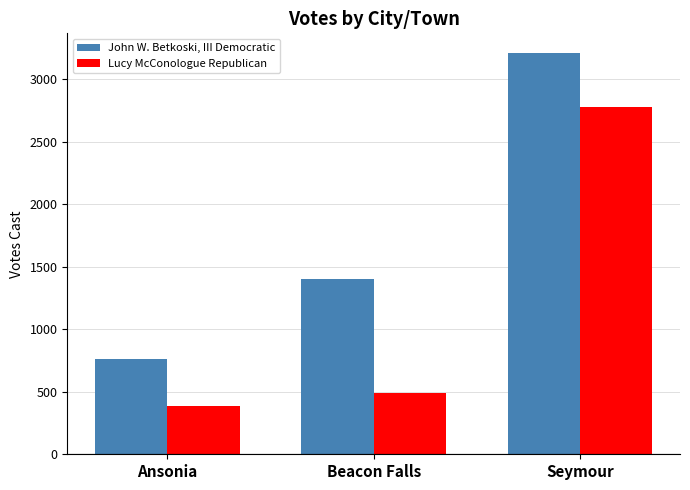

Which label corresponds to the smallest value in the chart?

Ansonia